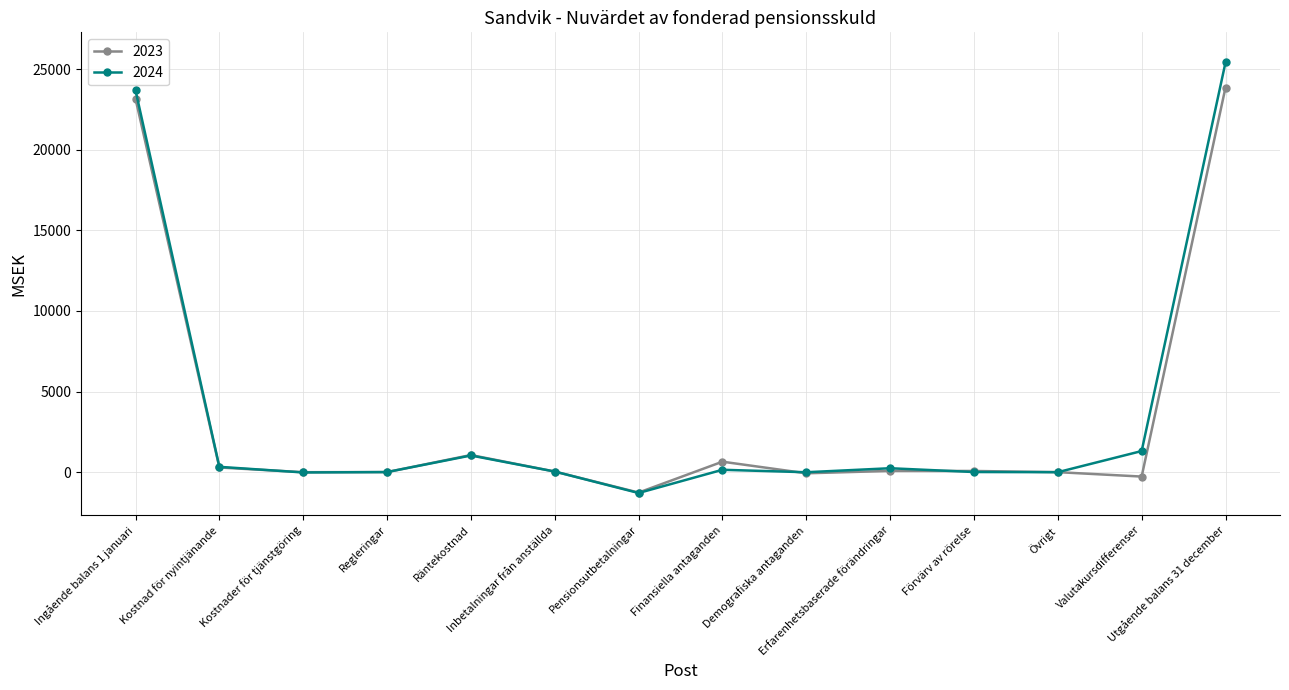

The value of 2023 at Utgående balans 31 december is 23865. True or false?

True